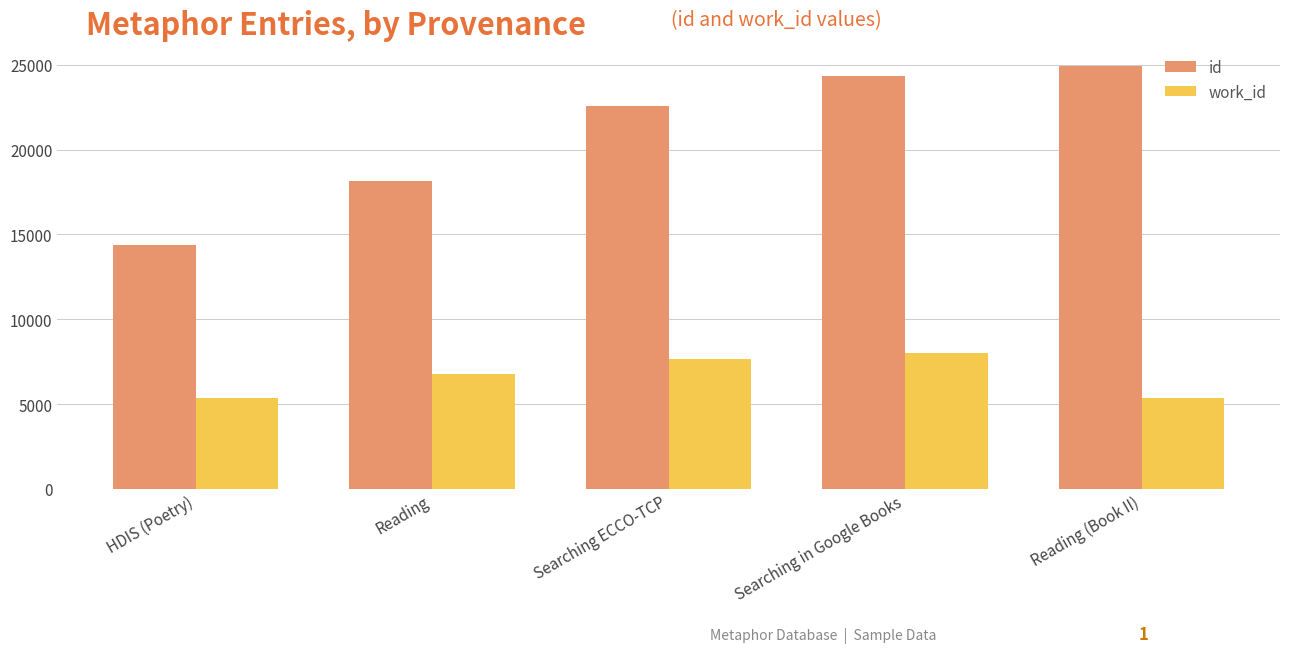

How many bars are there in total?

10